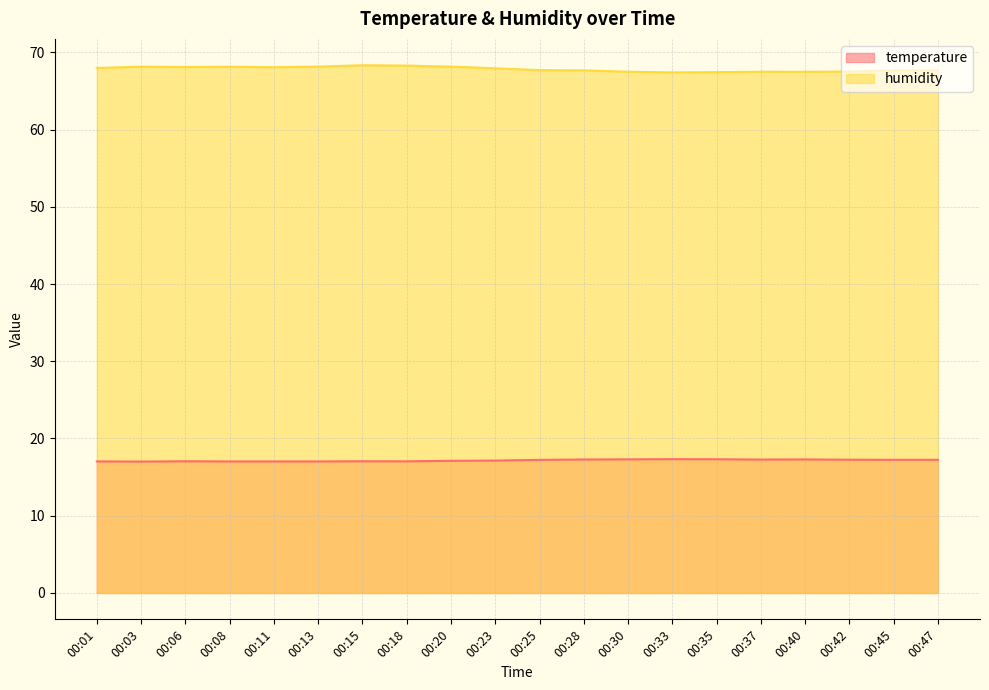

True or false: humidity and temperature cross at least once.

False